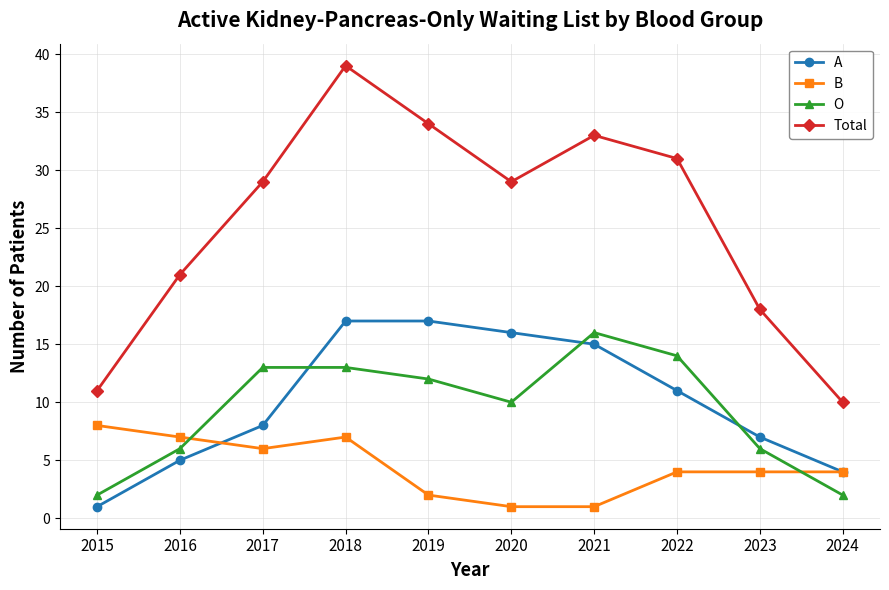

True or false: B and Total cross at least once.

False